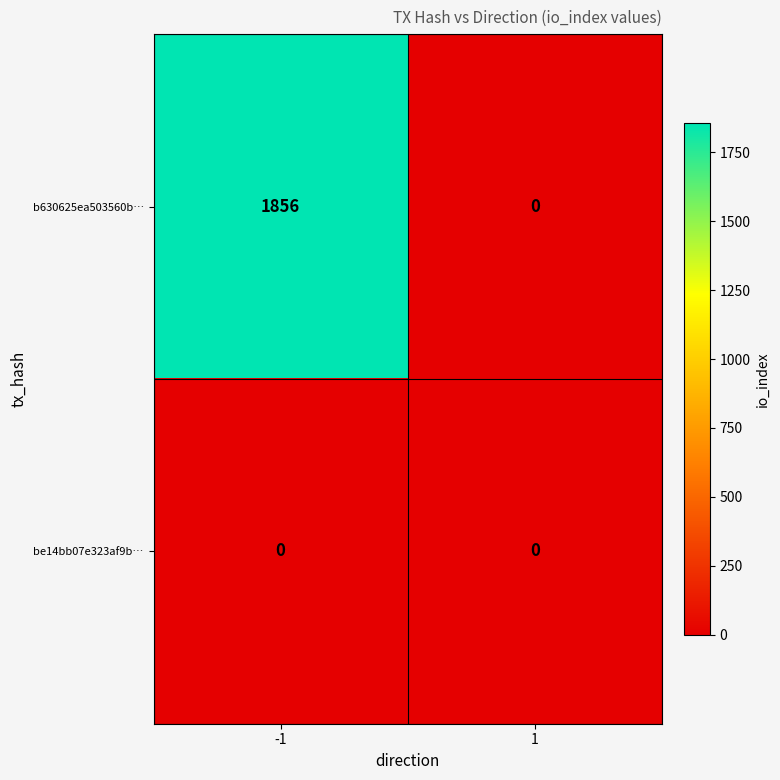

At which category is the sum across all series the highest?

-1